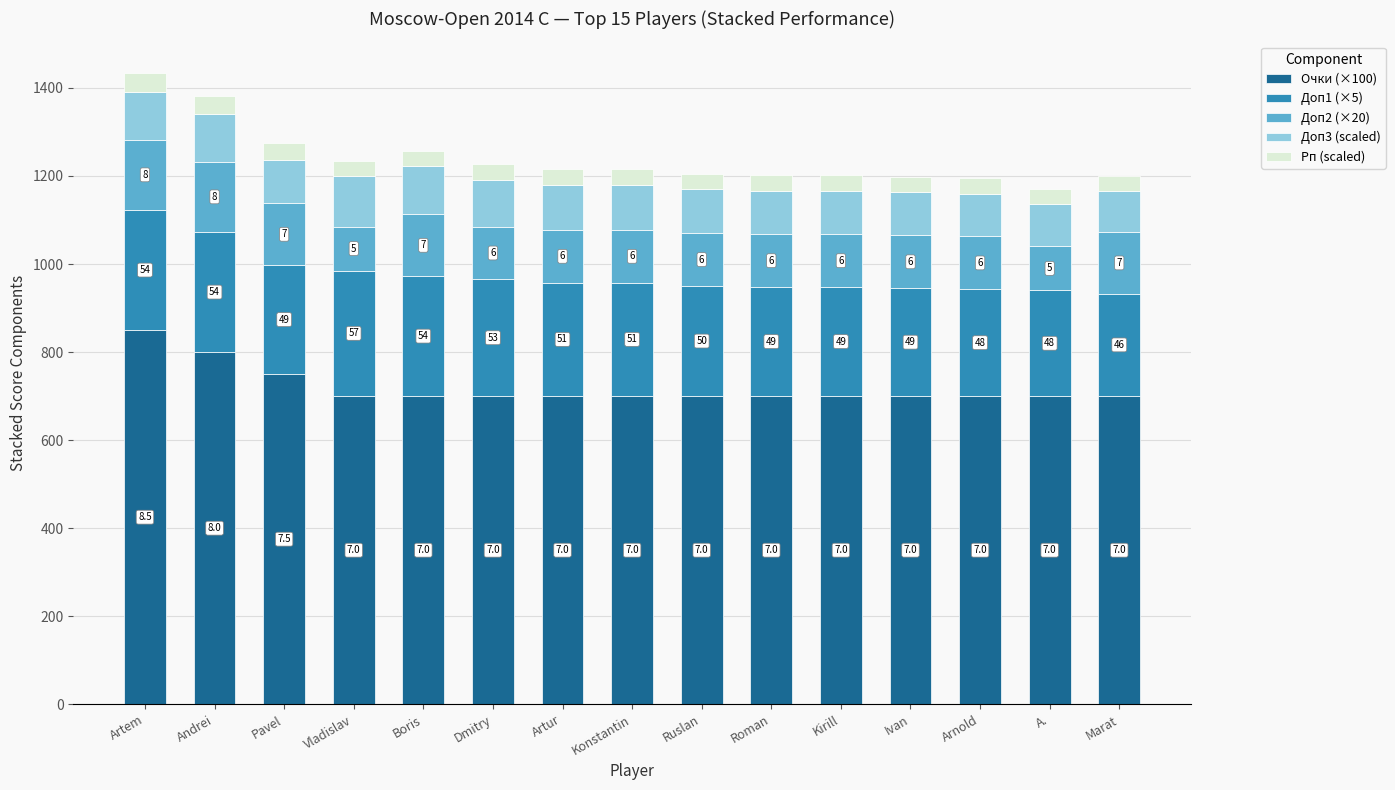

What is the sum of all Доп1 (×5) values?

3835.0